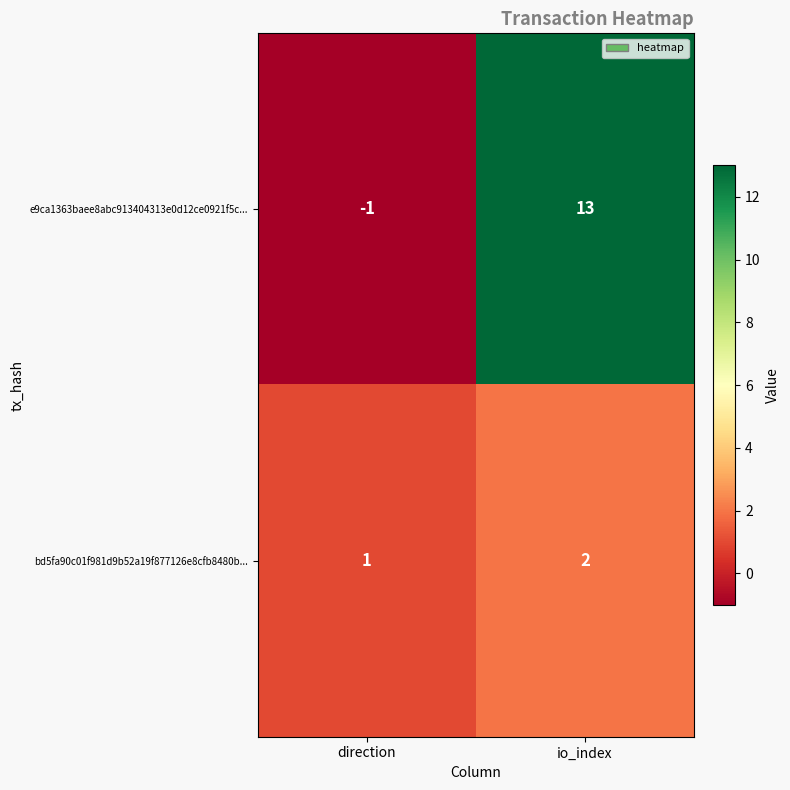

True or false: bd5fa90c01f981d9b52a19f877126e8cfb8480b... has a value of 1 at direction.

True